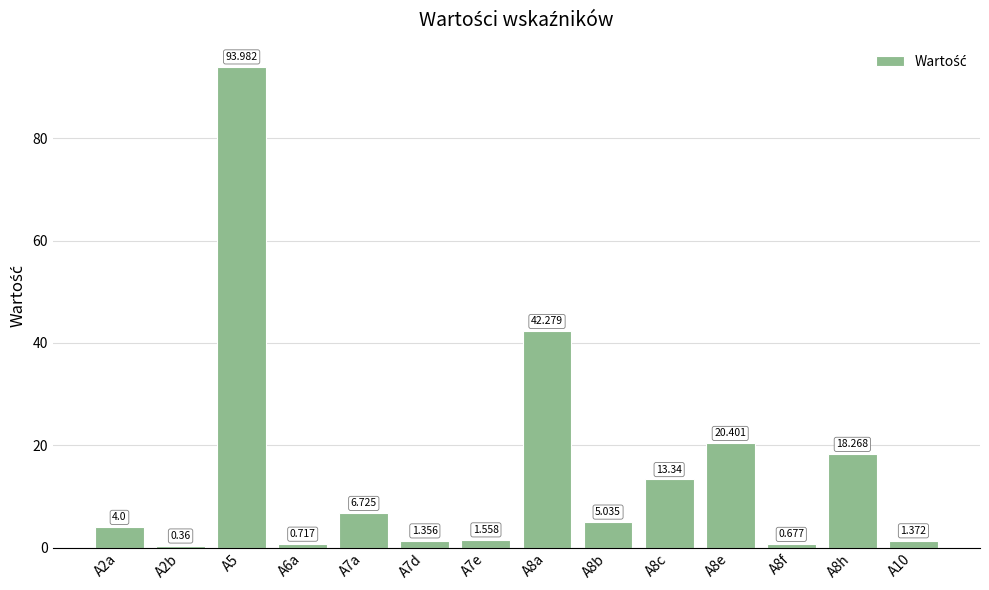

What is the ratio of the value at A7a to the value at A2a?

1.7